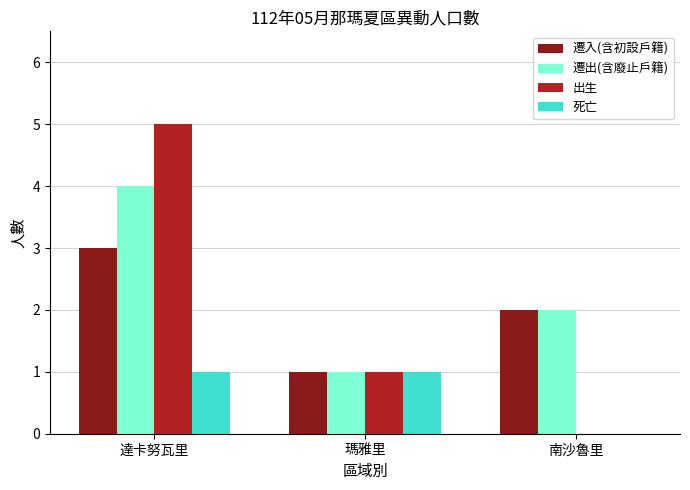

True or false: 遷入(含初設戶籍) has a value of 3 at 南沙魯里.

False